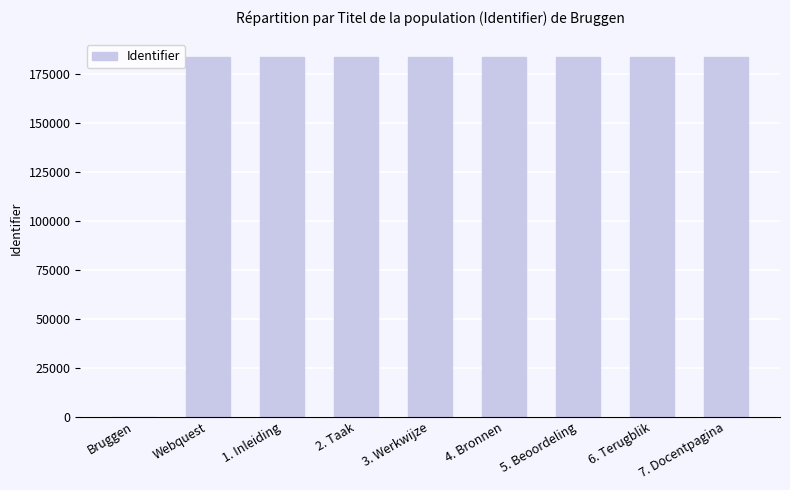

Is it true that the value at 3. Werkwijze is 273084?

False